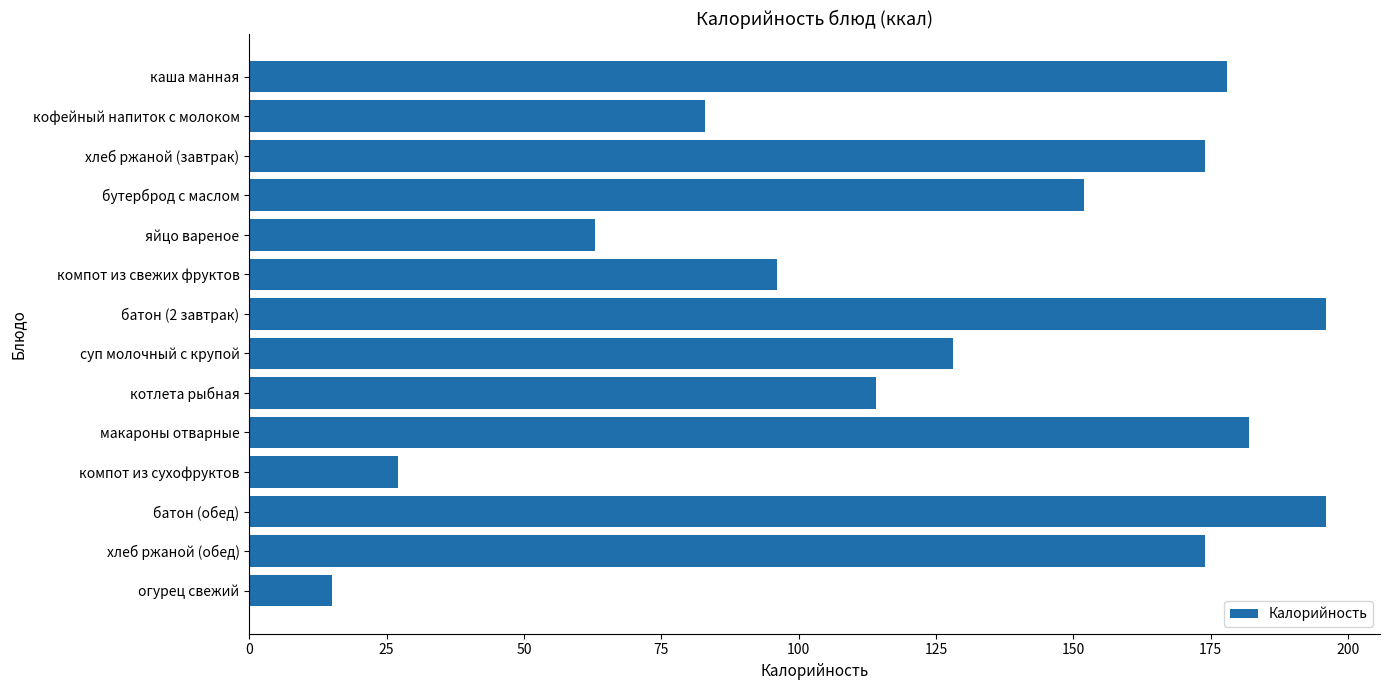

At which category does the chart reach its minimum across all series?

огурец свежий